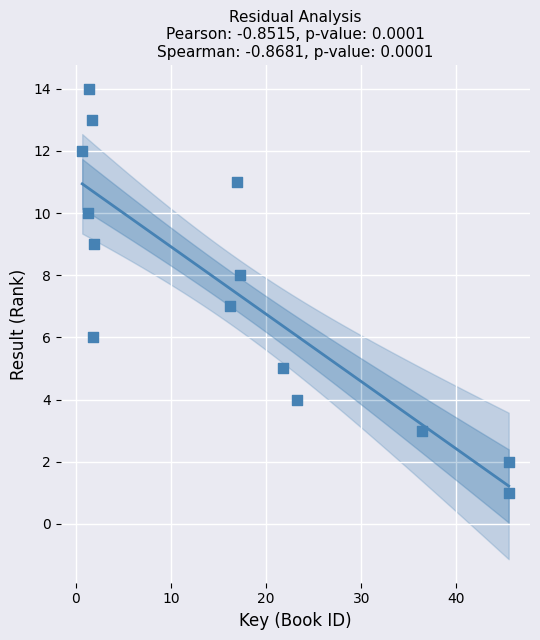

What is the range of Y values (max minus min)?

13